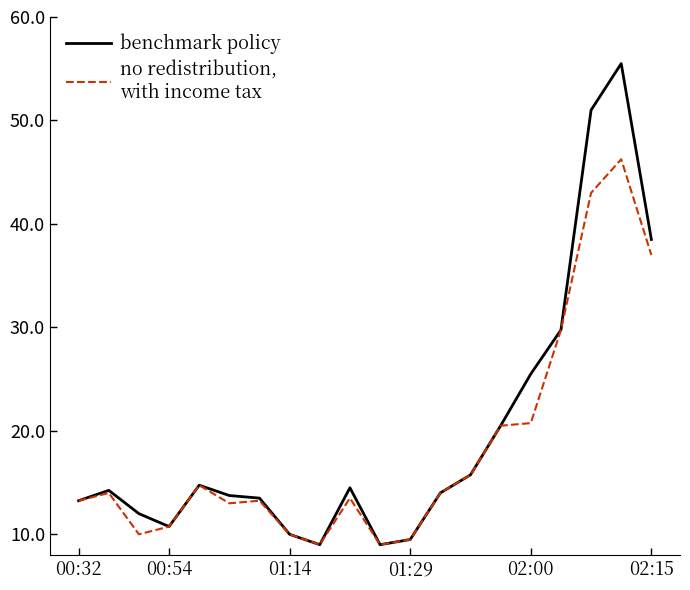

What is the minimum value shown in the chart?

9.0